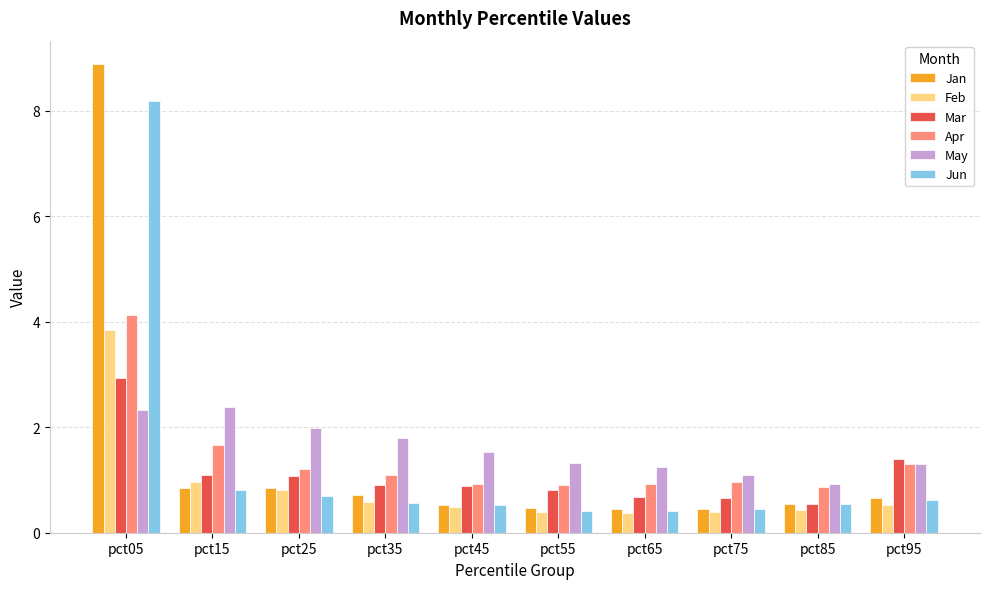

How many groups of bars are there?

10